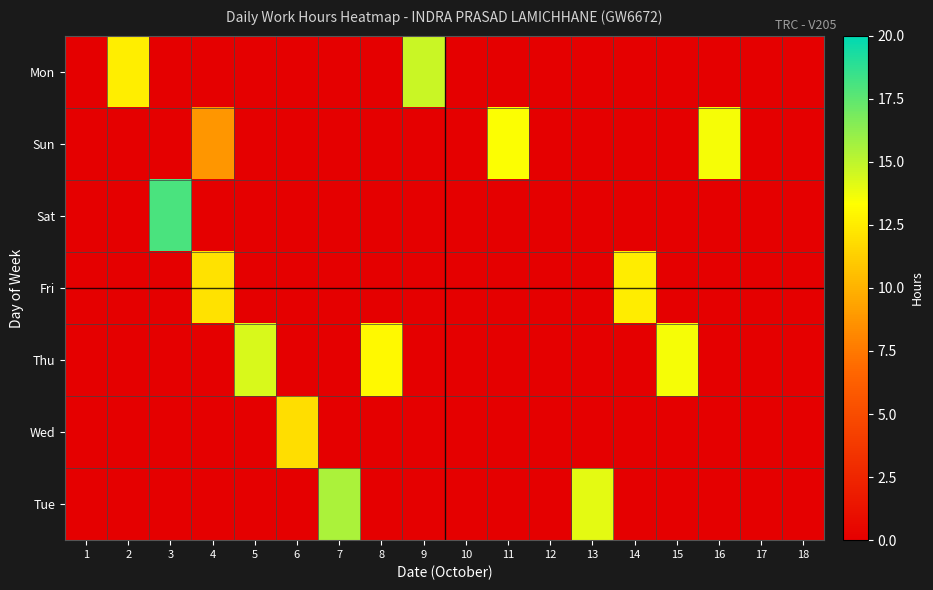

What is the average value of the Wed series?

0.7